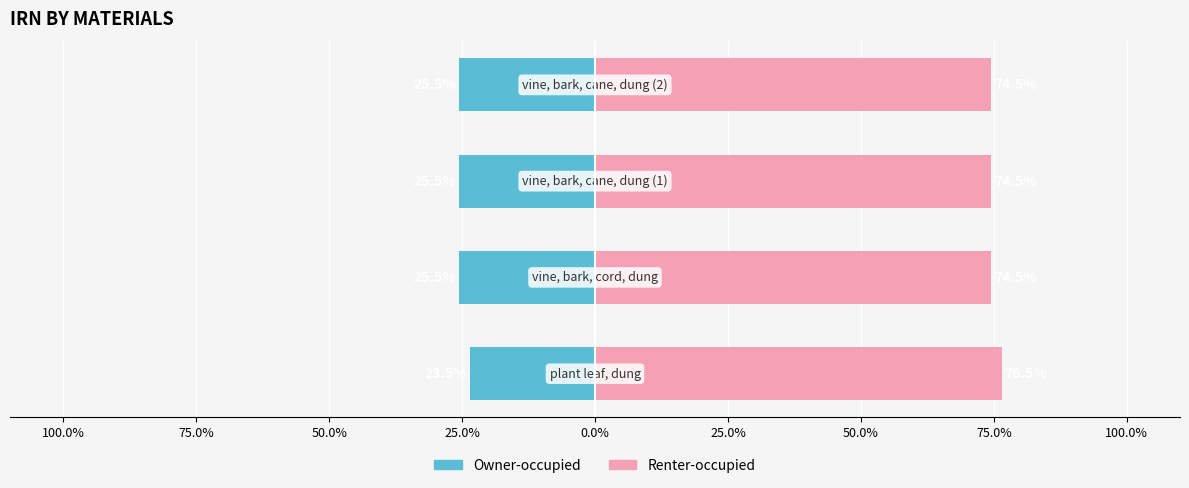

Rank the series by their average value, from lowest to highest.

Owner-occupied, Renter-occupied